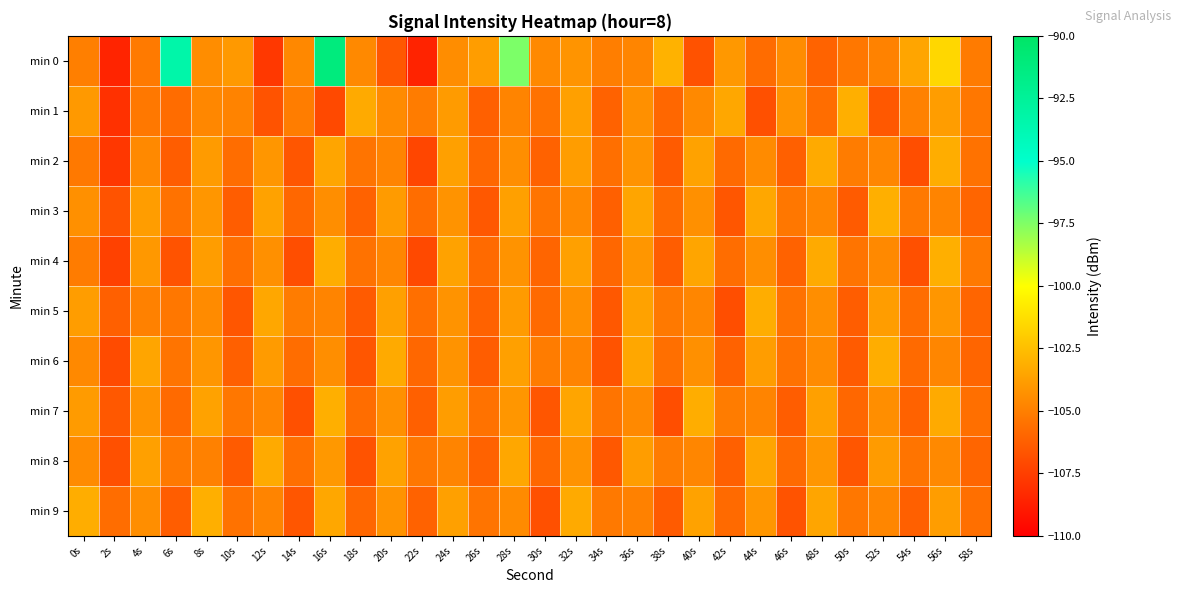

Which has a higher value, 10s or 22s?

10s